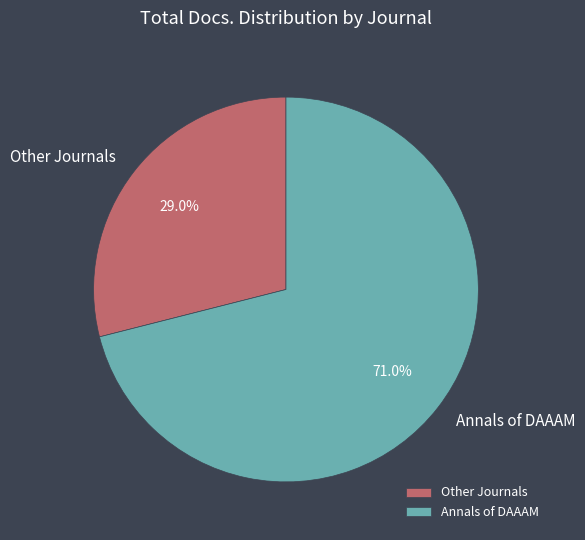

To the nearest percent, what is the difference between the largest and smallest slice percentages?

42%